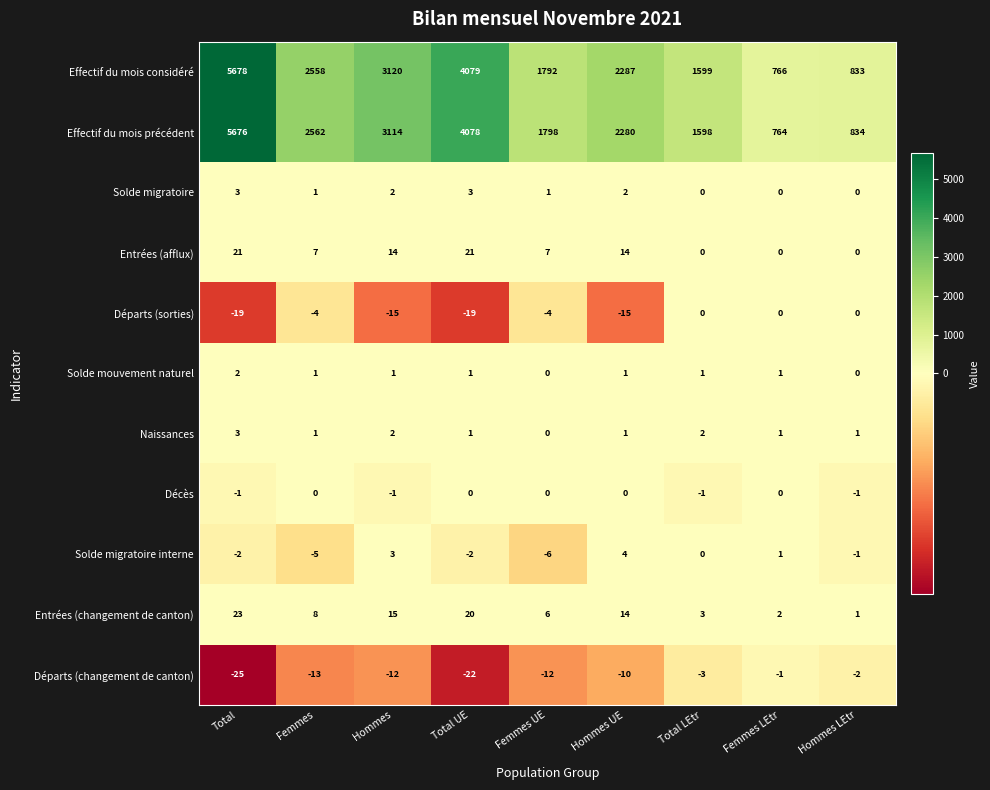

Where does the Naissances series first go above 1?

Total